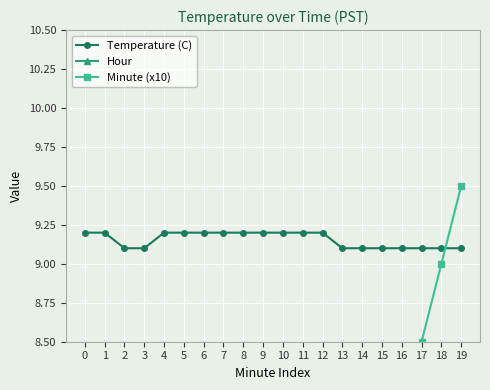

Between 14 and 16, which series saw the biggest shift?

Minute (x10)